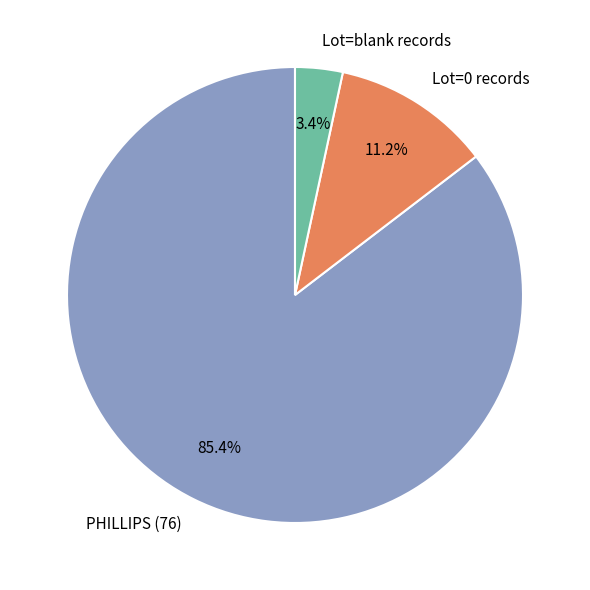

What is the total percentage of Lot=0 records and Lot=blank records?

14.6%